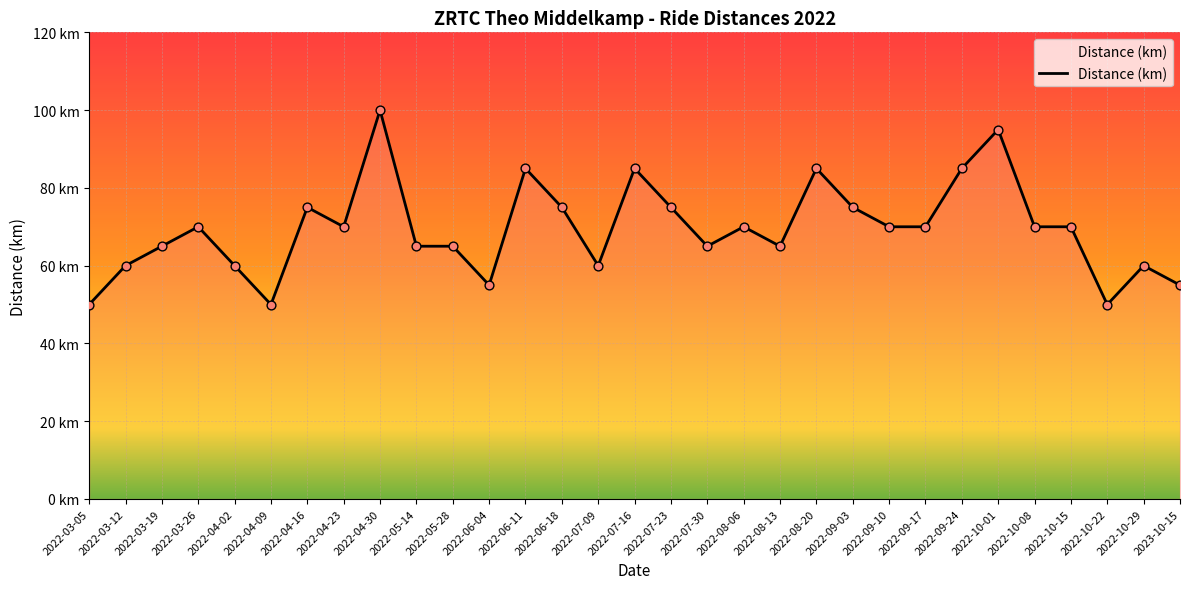

What is the ratio of the value at 2022-10-15 to the value at 2022-04-23?

1.0